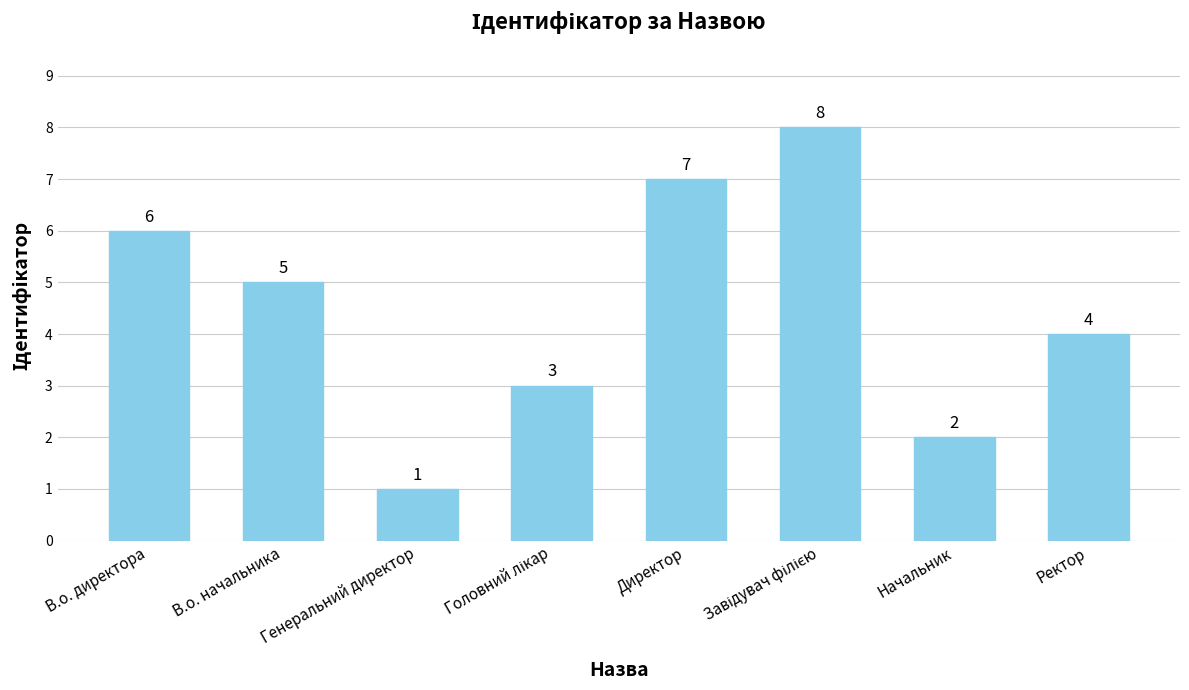

What is the maximum value shown in the chart?

8